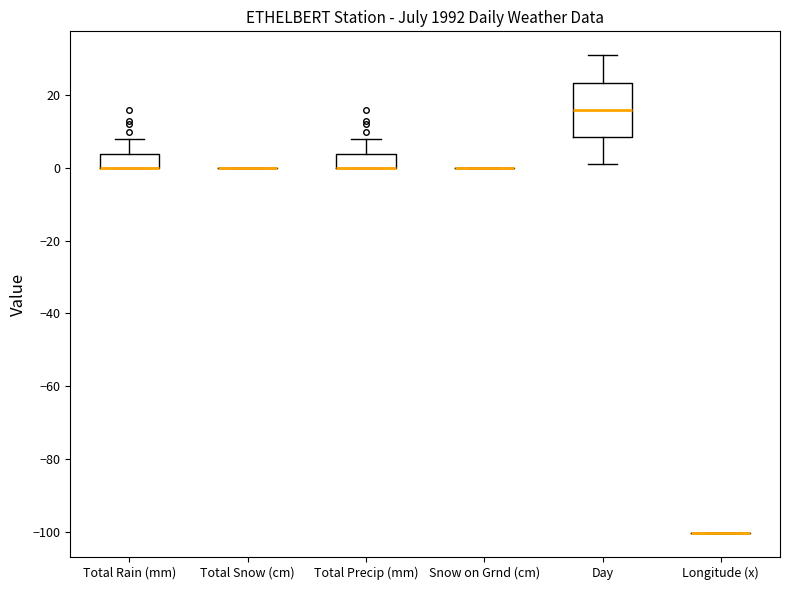

Reading left to right, transcribe this box plot: for each box, give where its median line is, the range the box spans, and where its two whiskers end, as read against the y-axis. The values are not printed on the chart, so give them approximately, as read against the axis.

Total Rain (mm): median 0 (drawn on the box's lower edge), box 0 to 4, whiskers 0 to 8
Total Snow (cm): box collapsed to a line at 0, whiskers 0 to 0
Total Precip (mm): median 0 (drawn on the box's lower edge), box 0 to 4, whiskers 0 to 8
Snow on Grnd (cm): box collapsed to a line at 0, whiskers 0 to 0
Day: median 16, box 8 to 24, whiskers 2 to 32
Longitude (x): box collapsed to a line at -100, whiskers -100 to -100